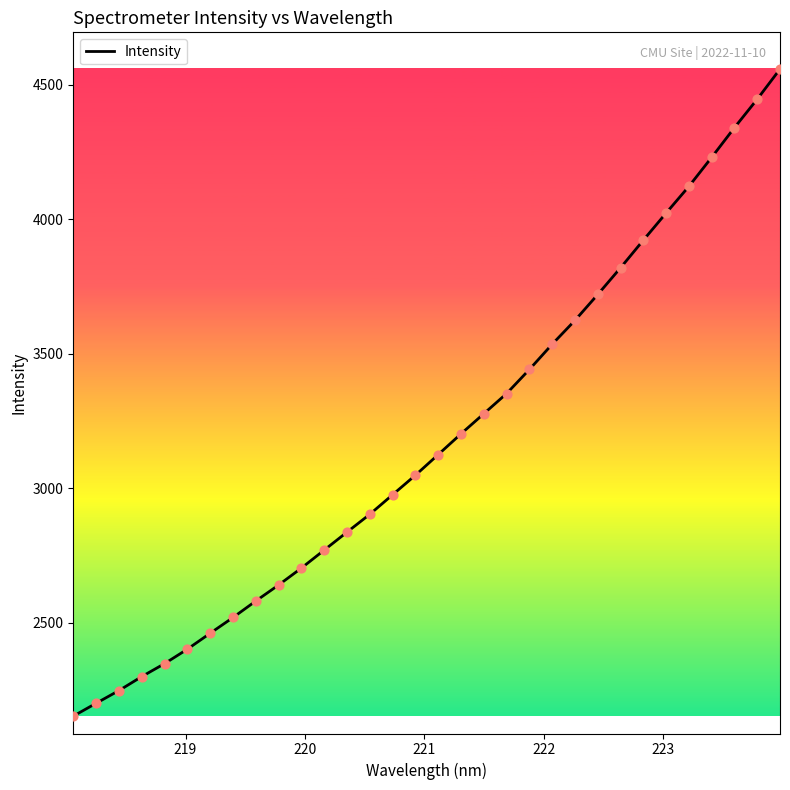

What is the difference between the maximum and minimum values?

2406.1